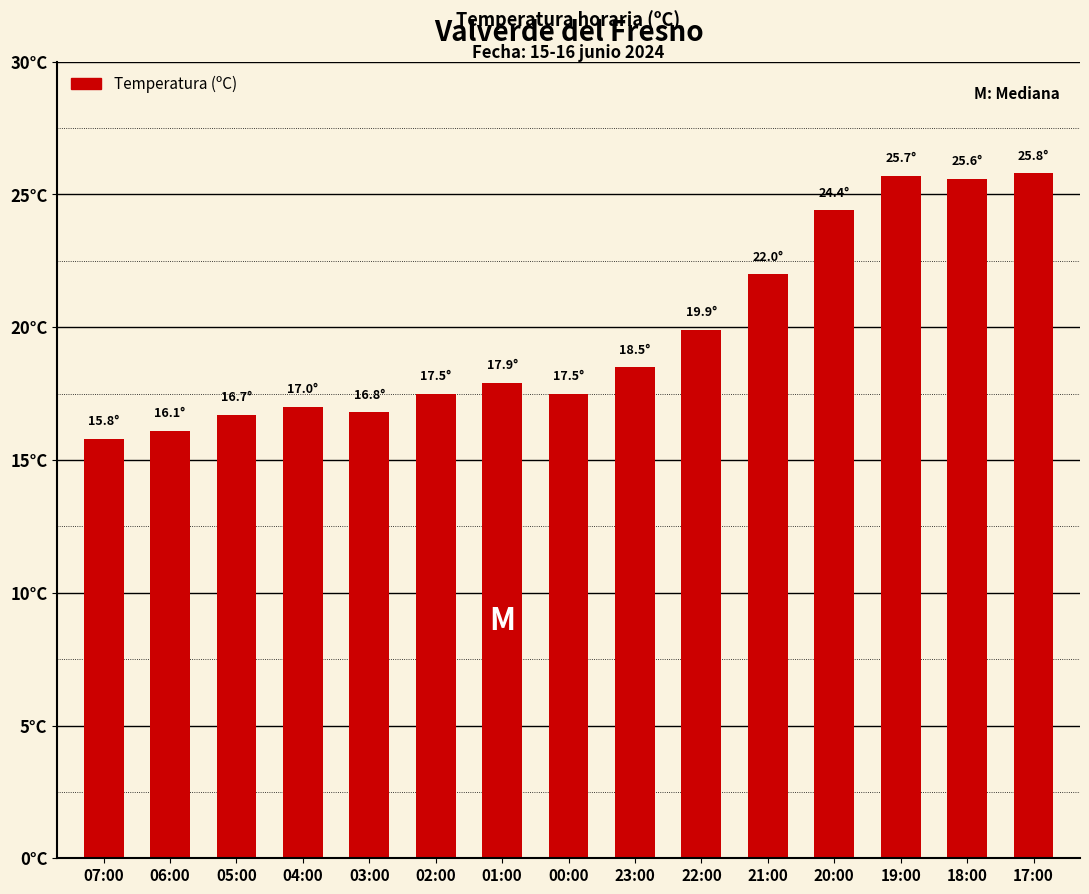

Are the bars horizontal?

No